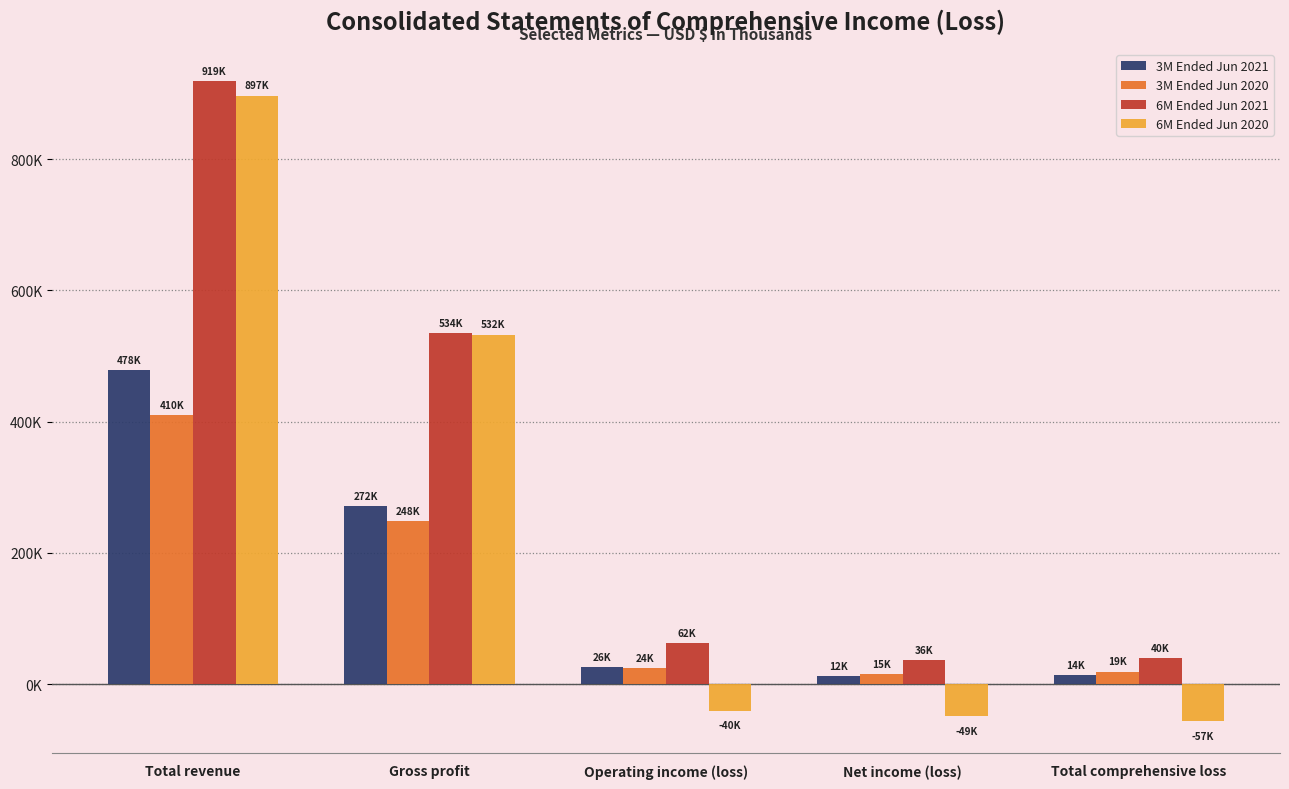

Does the chart contain stacked bars?

No